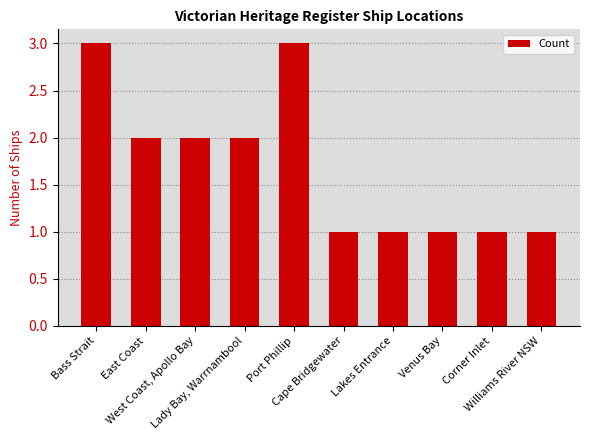

What is the smallest value displayed?

1